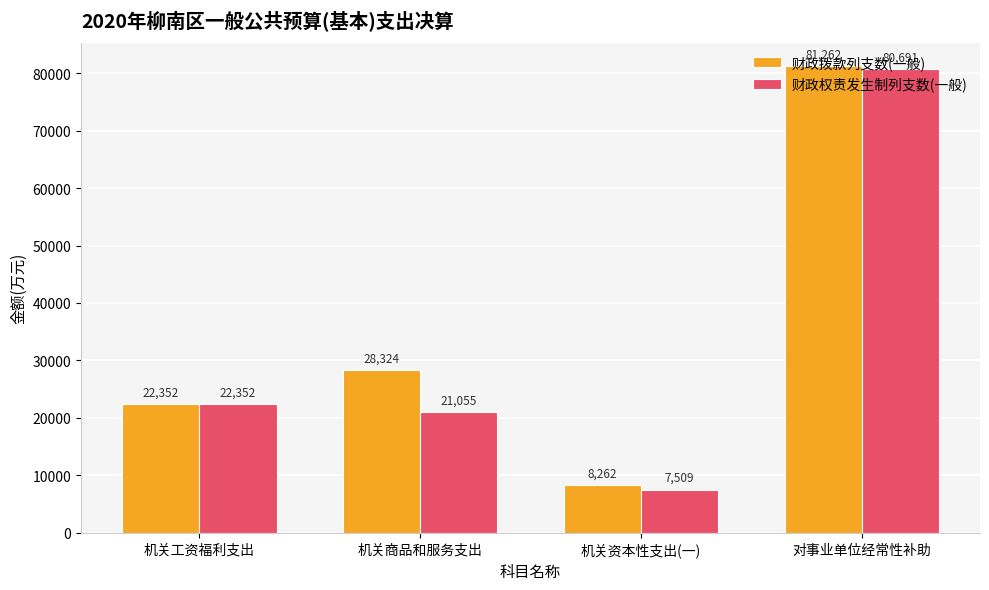

Rank the series by their average value, from highest to lowest.

财政拨款列支数(一般), 财政权责发生制列支数(一般)